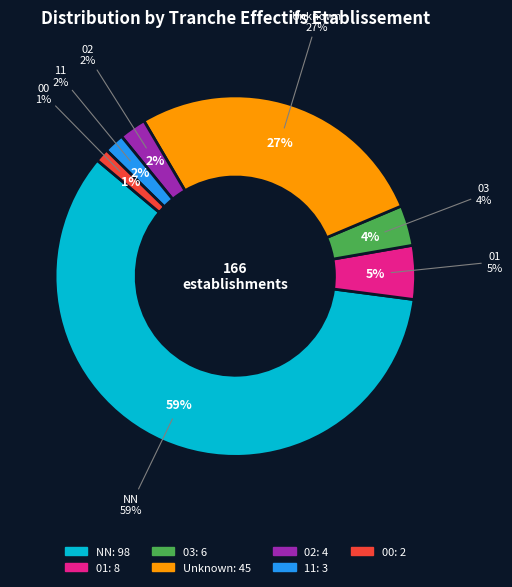

Which has a higher value, 03 or 01?

01